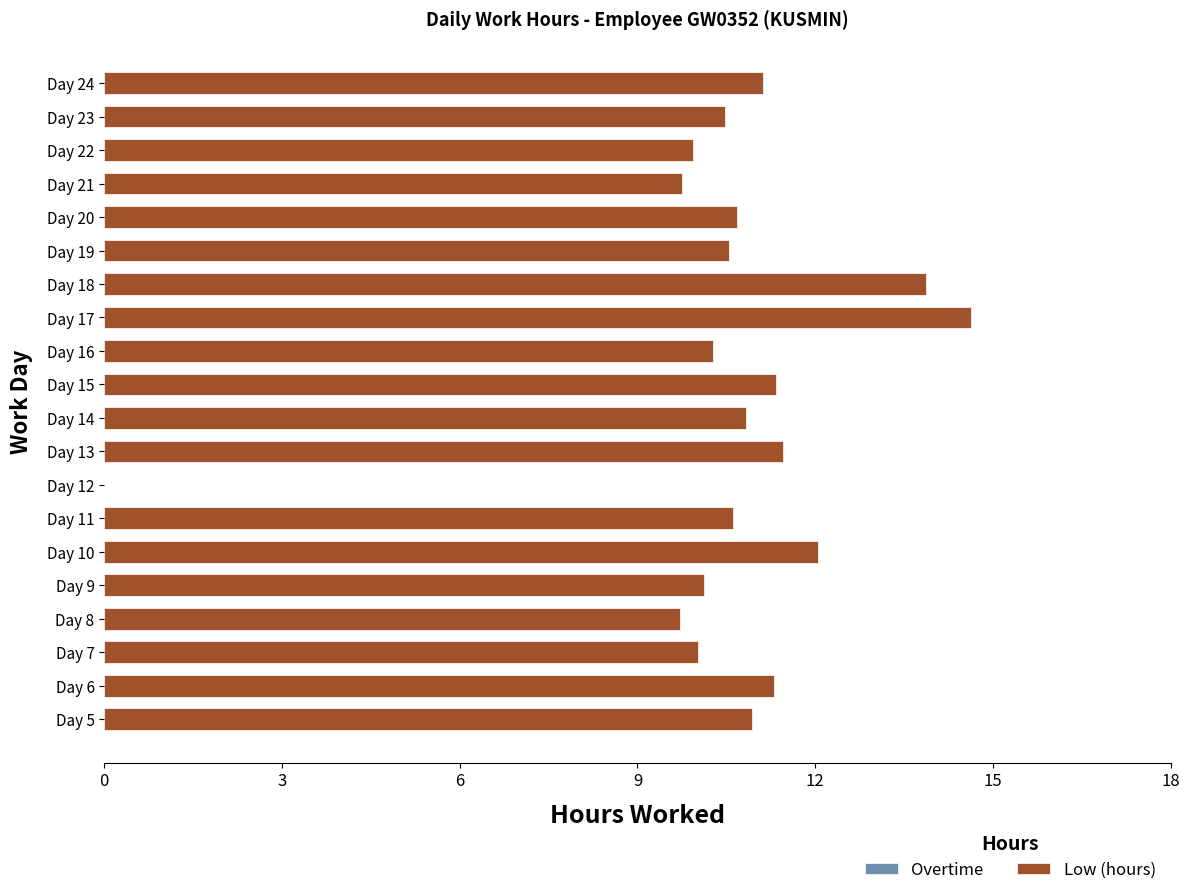

What is the change in value from Day 10 to Day 17?

+2.6